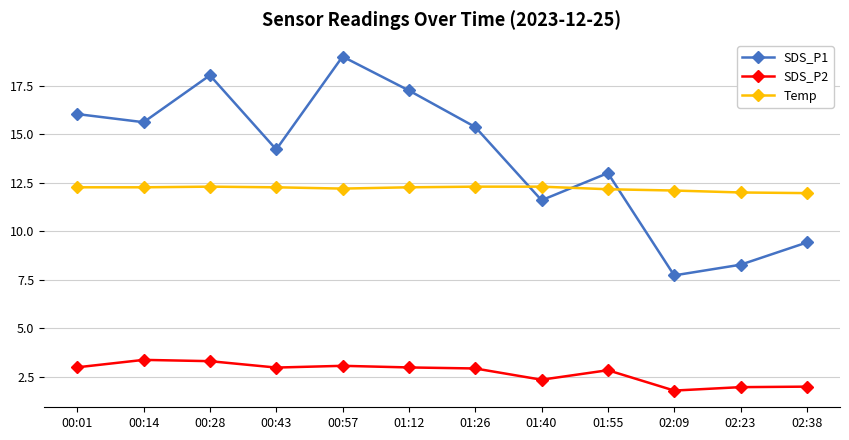

What is the difference between the highest and lowest values at 01:55?

10.2